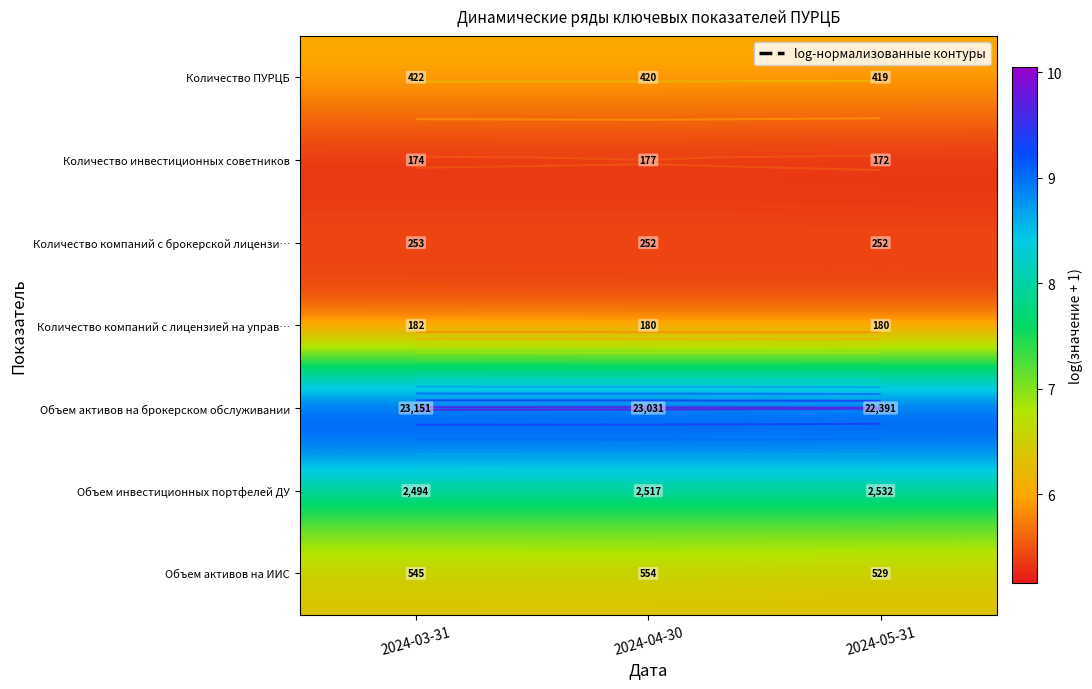

Is the value of Объем активов на брокерском обслуживании at 2024-03-31 greater than the value of Количество ПУРЦБ at 2024-04-30?

Yes